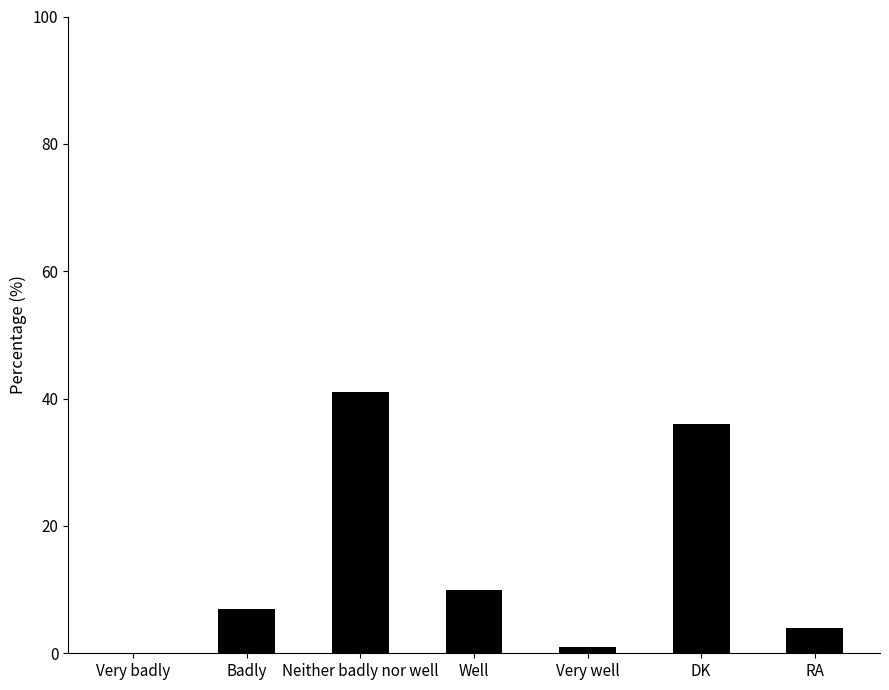

The chart shows a value of 36 at DK. True or false?

True